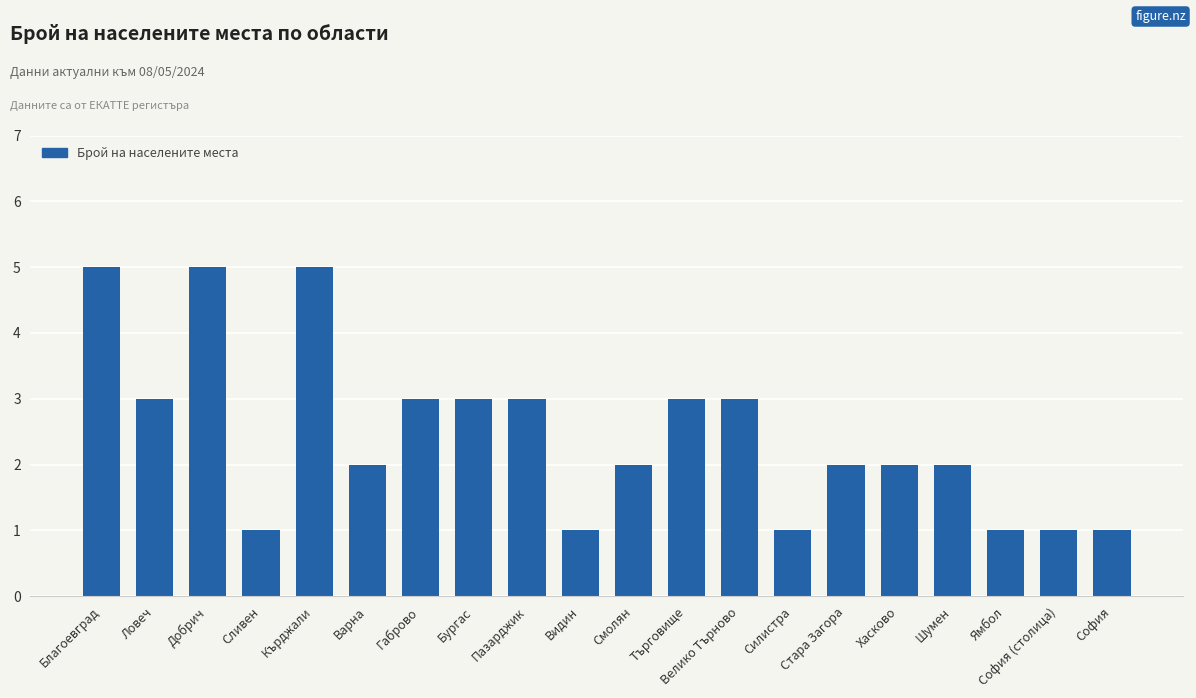

The chart shows a value of 1 at Шумен. True or false?

False